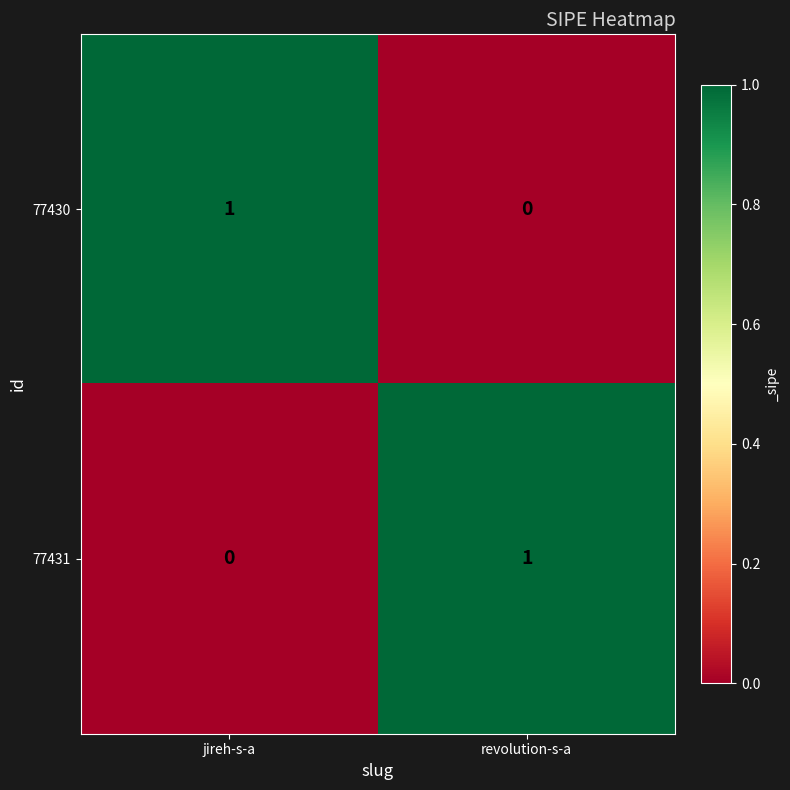

True or false: 77431 has a value of 1 at revolution-s-a.

True